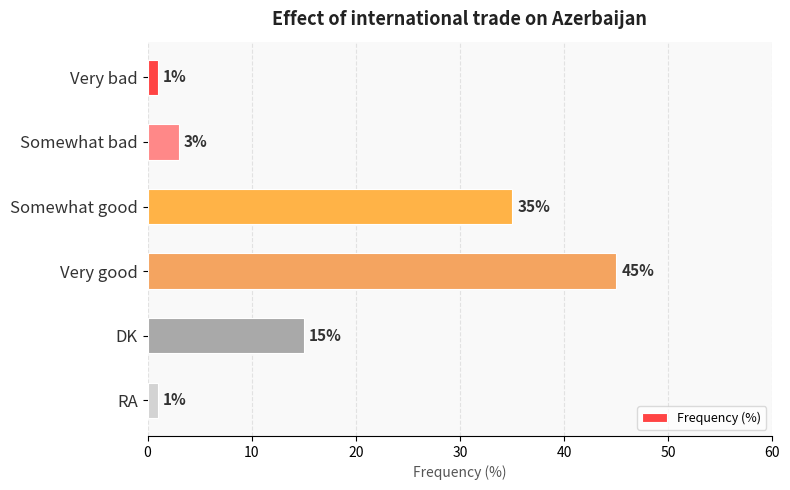

What is the label of the 5th bar from the bottom?

Somewhat bad